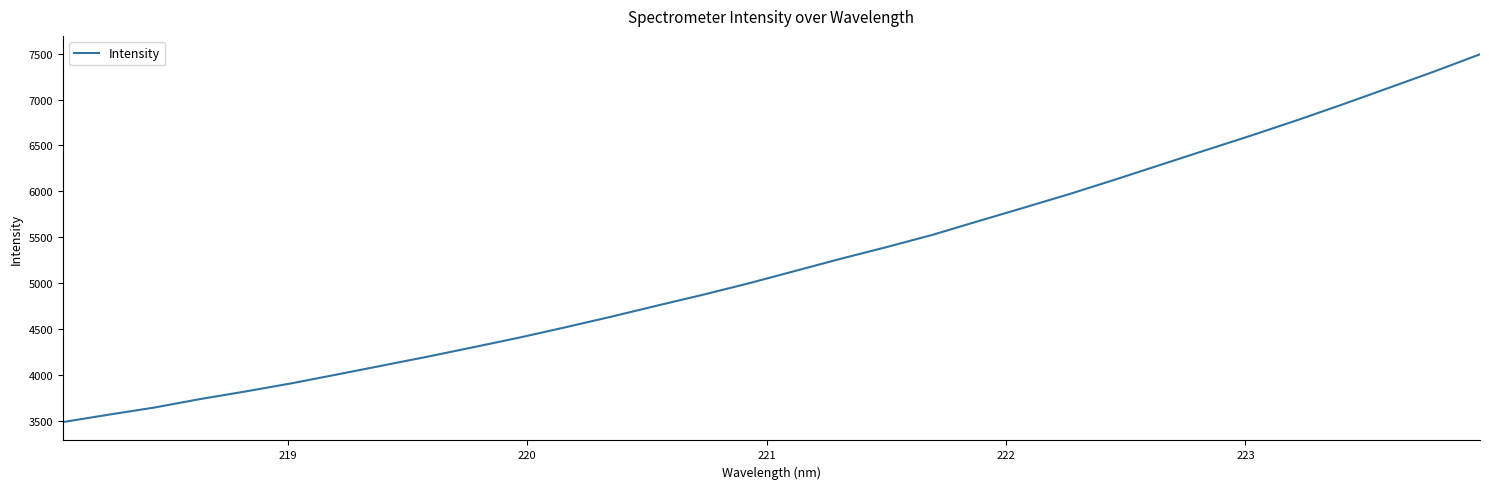

What is the minimum value shown in the chart?

3486.7